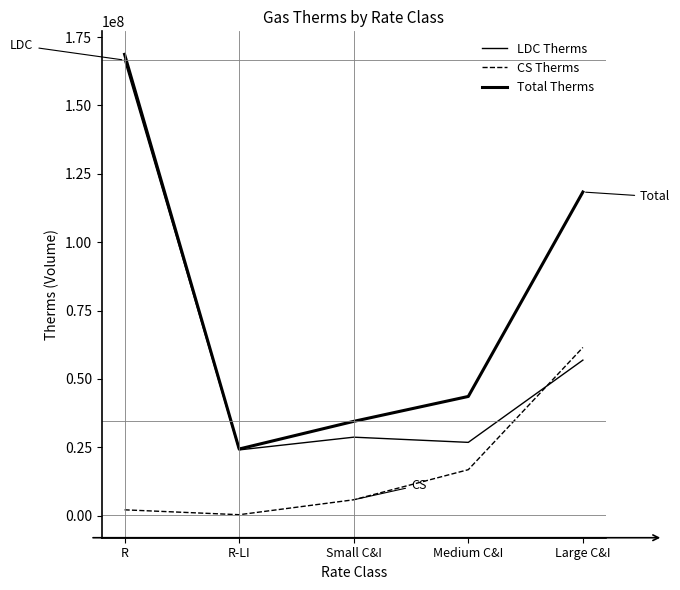

What is the value of the LDC Therms point at the 4th from the left?

26782256.2